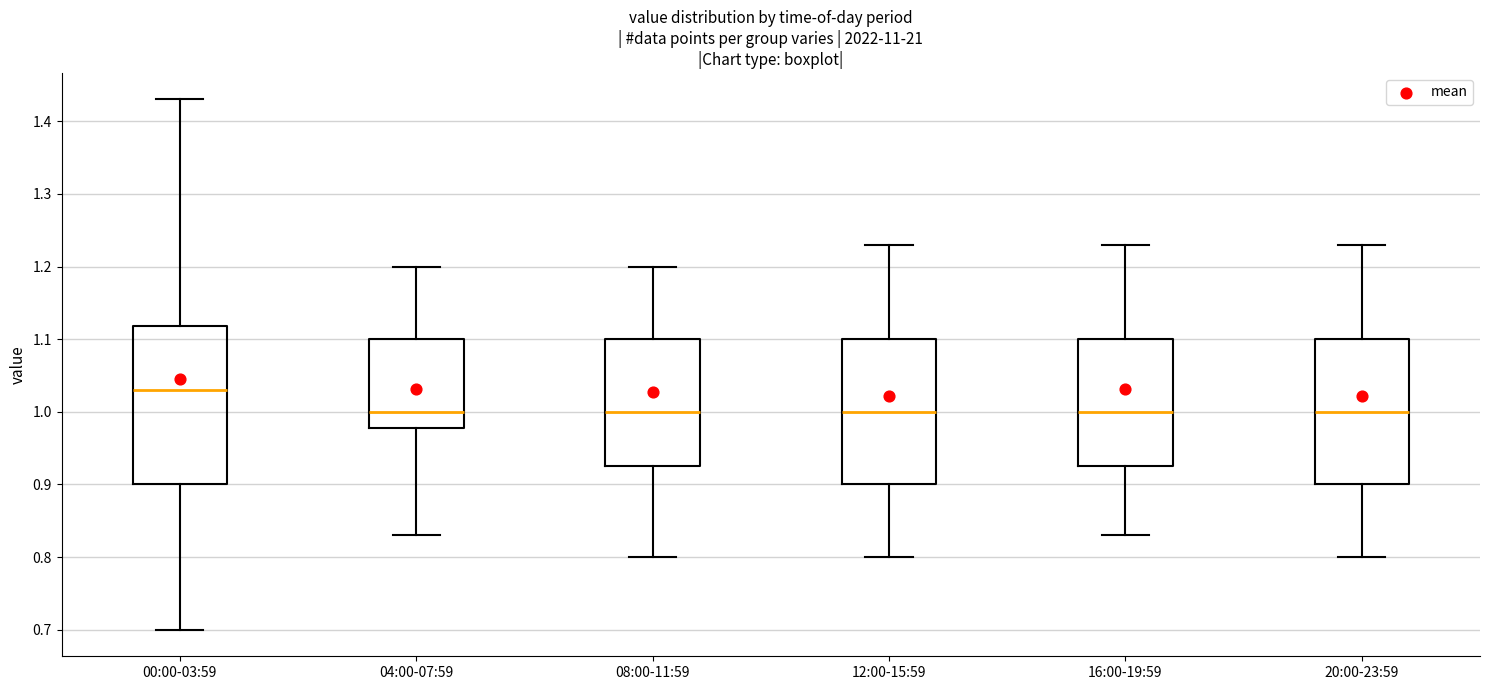

Reading left to right, transcribe this box plot: for each box, give where its median line is, the range the box spans, and where its two whiskers end, as read against the y-axis. The values are not printed on the chart, so give them approximately, as read against the axis.

00:00-03:59: median 1.03, box 0.90 to 1.12, whiskers 0.70 to 1.43
04:00-07:59: median 1.00, box 0.98 to 1.10, whiskers 0.83 to 1.20
08:00-11:59: median 1.00, box 0.93 to 1.10, whiskers 0.80 to 1.20
12:00-15:59: median 1.00, box 0.90 to 1.10, whiskers 0.80 to 1.23
16:00-19:59: median 1.00, box 0.93 to 1.10, whiskers 0.83 to 1.23
20:00-23:59: median 1.00, box 0.90 to 1.10, whiskers 0.80 to 1.23